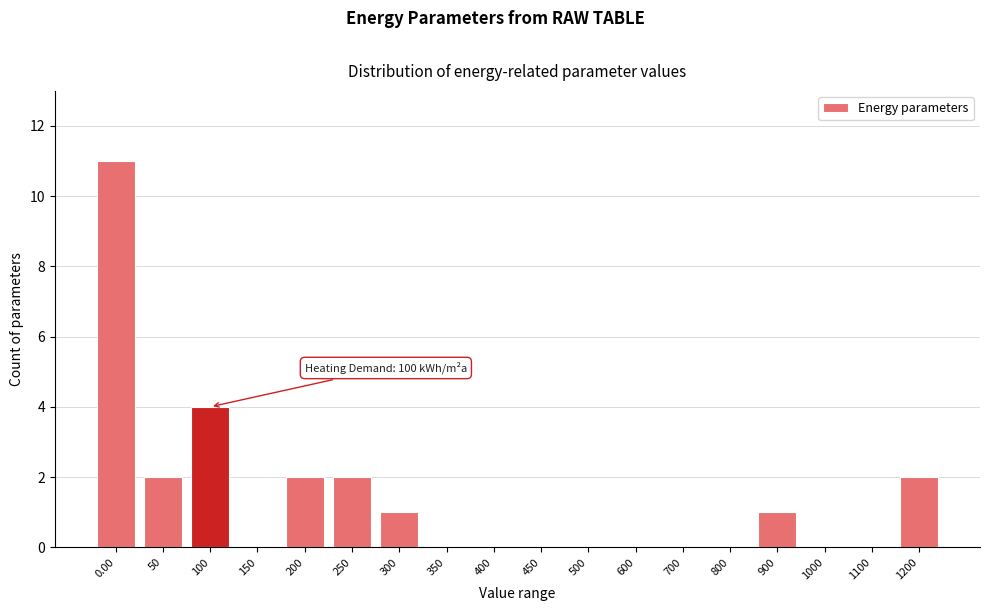

Reading right to left, what are all the values shown in this chart?

1200=2	1100=0	1000=0	900=1	800=0	700=0	600=0	500=0	450=0	400=0	350=0	300=1	250=2	200=2	150=0	100=4	50=2	0.00=11